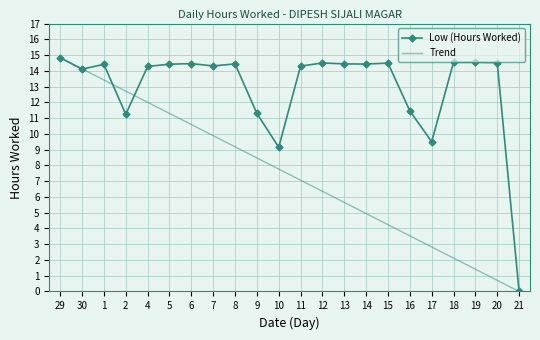

The value of Trend at 10 is 5.1. True or false?

False